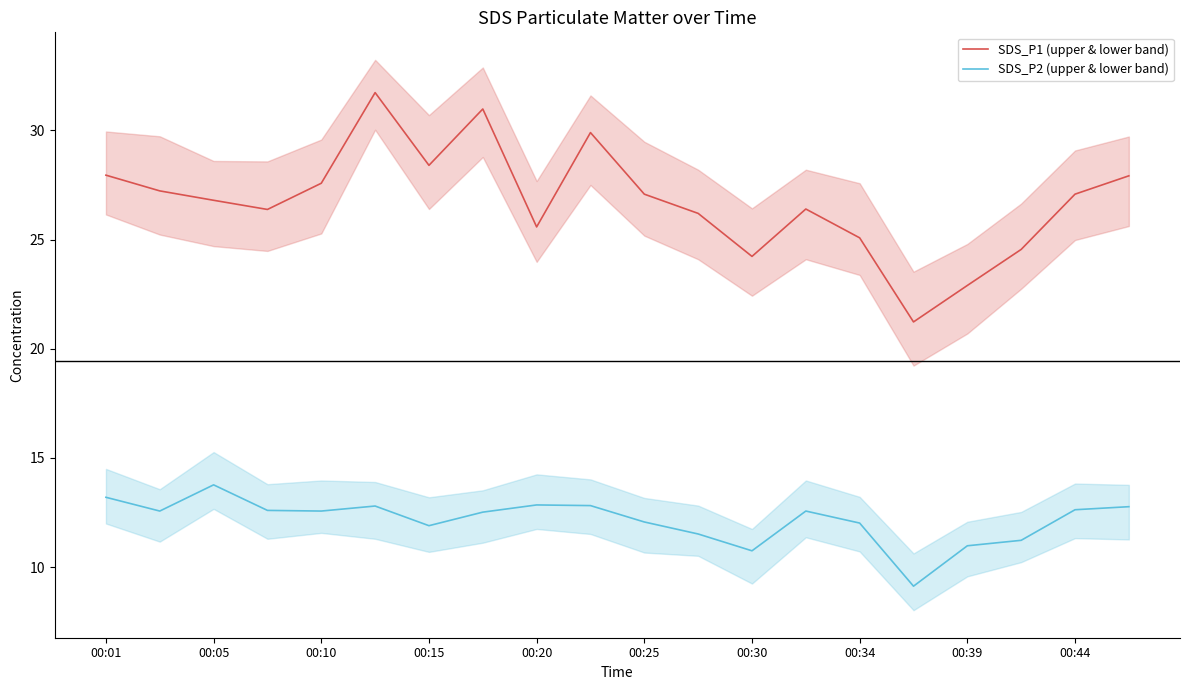

Which series has the largest range (max minus min)?

SDS_P1 (upper & lower band)